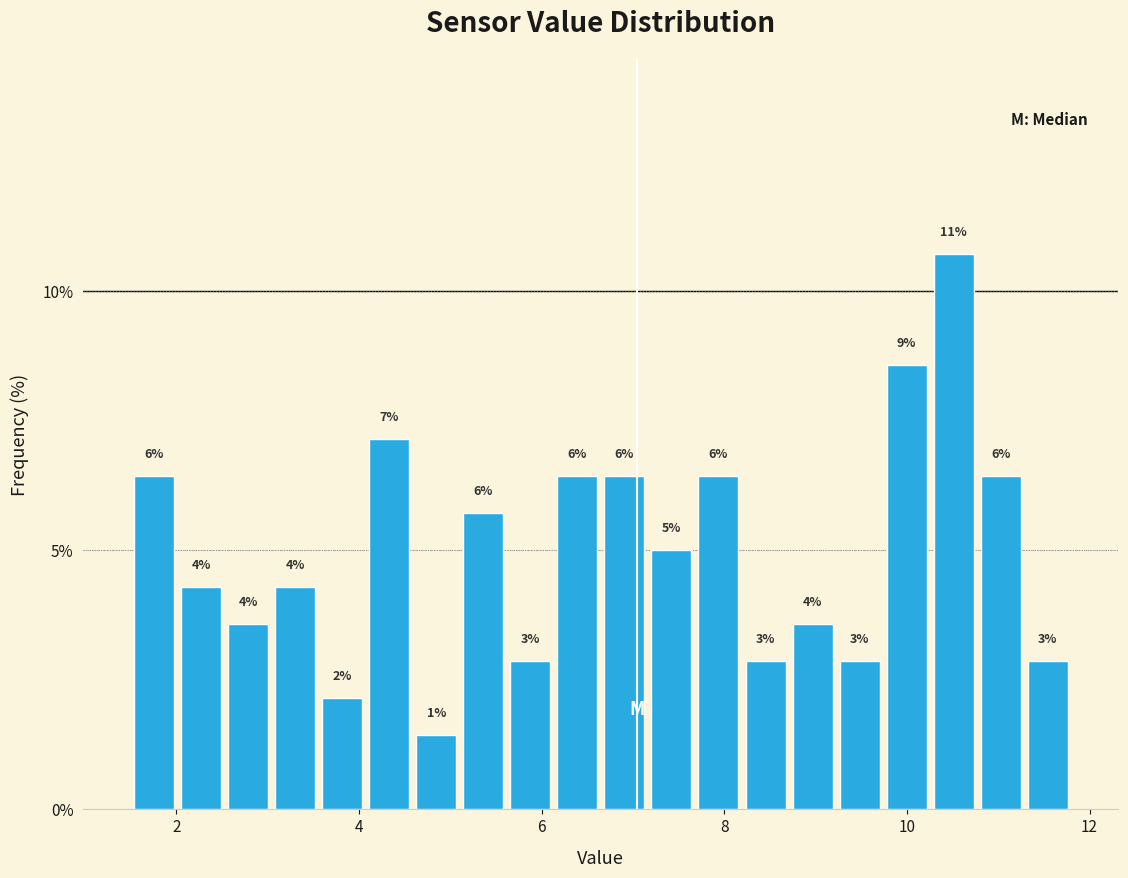

Around what value on the x-axis is the tallest bar? Give the approximate position of its centre, as read against the axis.

10.6